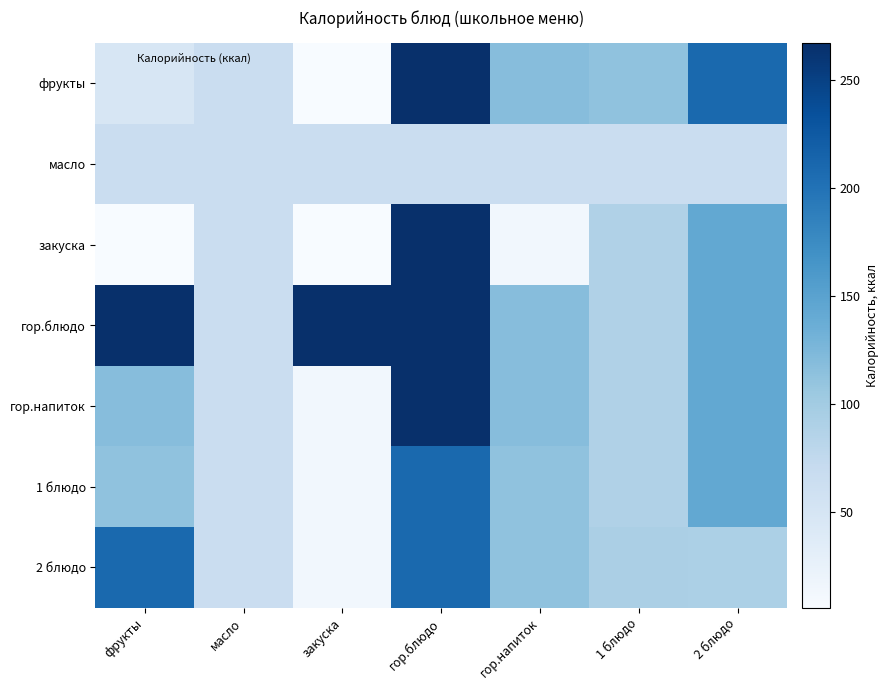

Reading left to right, extract all data points from this chart.

фрукты: фрукты=47.0	масло=66.0	закуска=6.0	гор.блюдо=267.2	гор.напиток=118.6	1 блюдо=112.8	2 блюдо=209.7
масло: фрукты=66.0	масло=66.0	закуска=66.0	гор.блюдо=66.0	гор.напиток=66.0	1 блюдо=66.0	2 блюдо=66.0
закуска: фрукты=6.0	масло=66.0	закуска=6.0	гор.блюдо=267.2	гор.напиток=13.2	1 блюдо=89.1	2 блюдо=143.0
гор.блюдо: фрукты=267.2	масло=66.0	закуска=267.2	гор.блюдо=267.2	гор.напиток=118.6	1 блюдо=89.1	2 блюдо=143.0
гор.напиток: фрукты=118.6	масло=66.0	закуска=13.2	гор.блюдо=267.2	гор.напиток=118.6	1 блюдо=89.1	2 блюдо=143.0
1 блюдо: фрукты=112.8	масло=66.0	закуска=13.2	гор.блюдо=209.7	гор.напиток=112.8	1 блюдо=89.1	2 блюдо=143.0
2 блюдо: фрукты=209.7	масло=66.0	закуска=13.2	гор.блюдо=209.7	гор.напиток=112.8	1 блюдо=93.5	2 блюдо=92.0